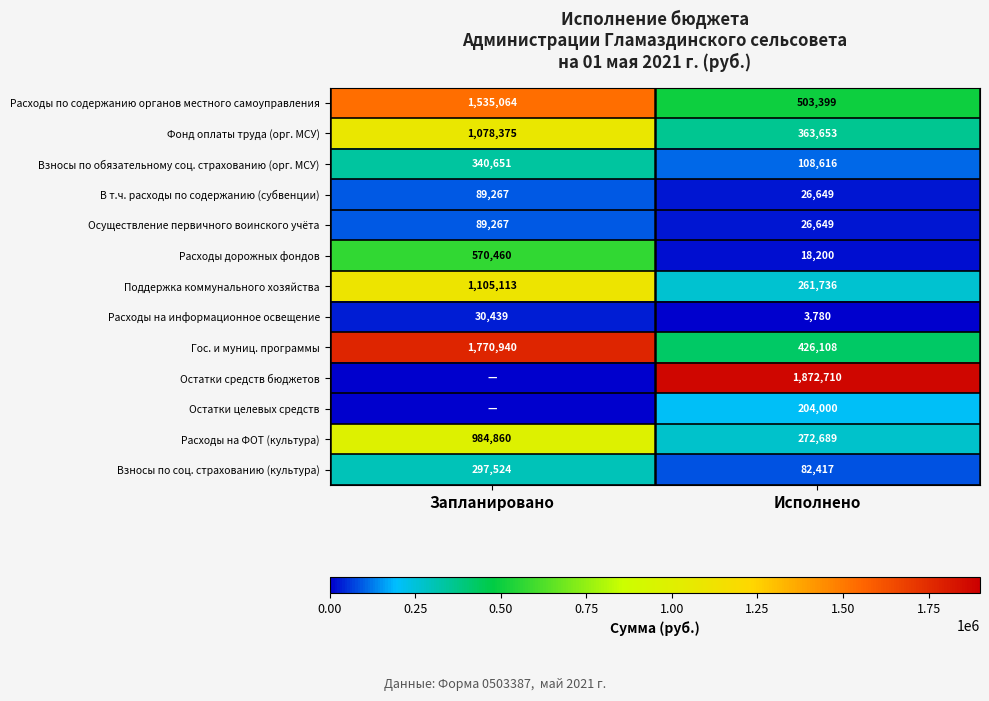

Where is Взносы по обязательному соц. страхованию (орг. МСУ) nearest to the value 224633?

Исполнено